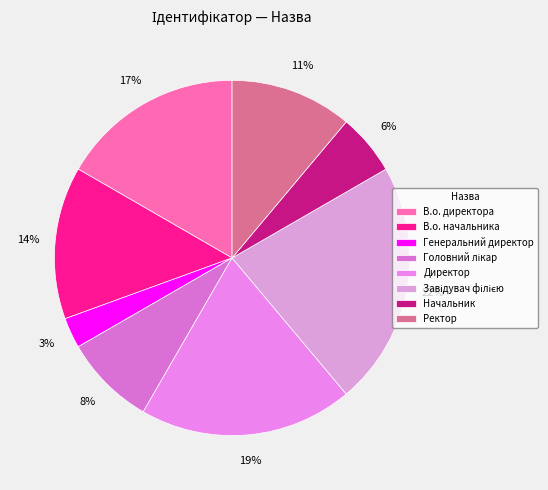

How many slices are in this pie chart?

8